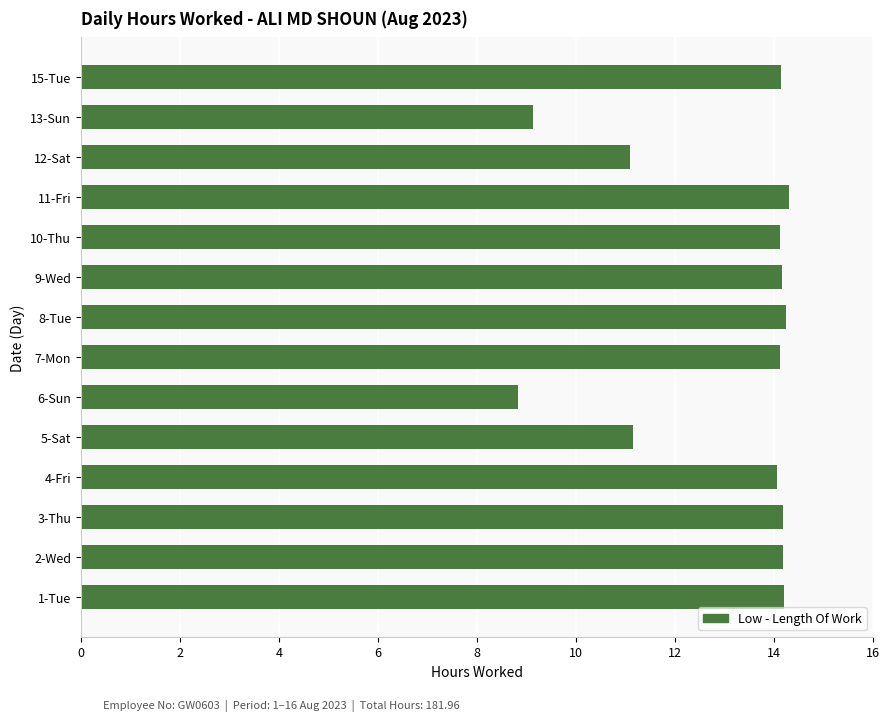

The chart shows a value of 14.2 at 15-Tue. True or false?

True